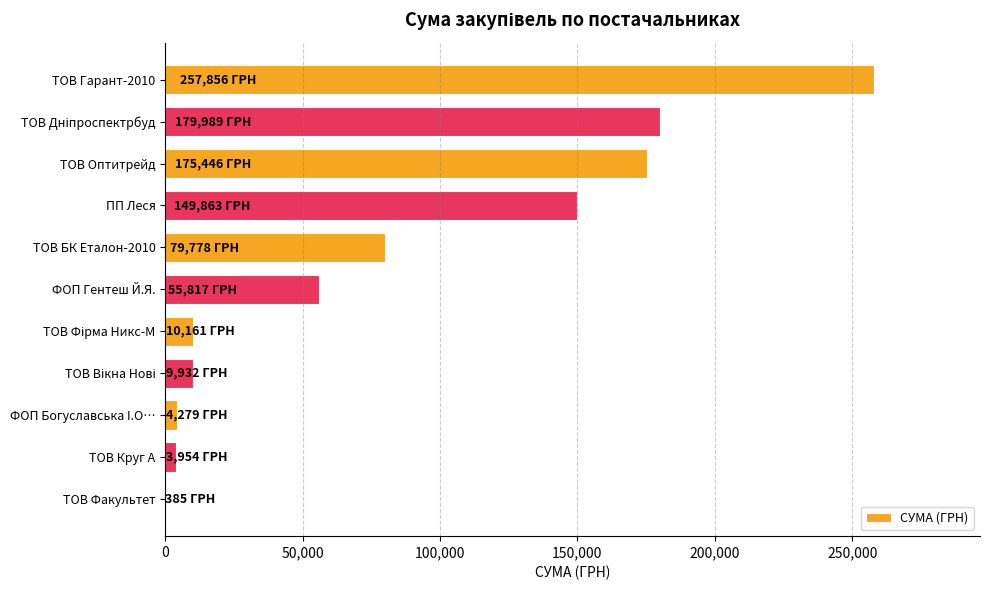

How many distinct data groups are displayed?

1